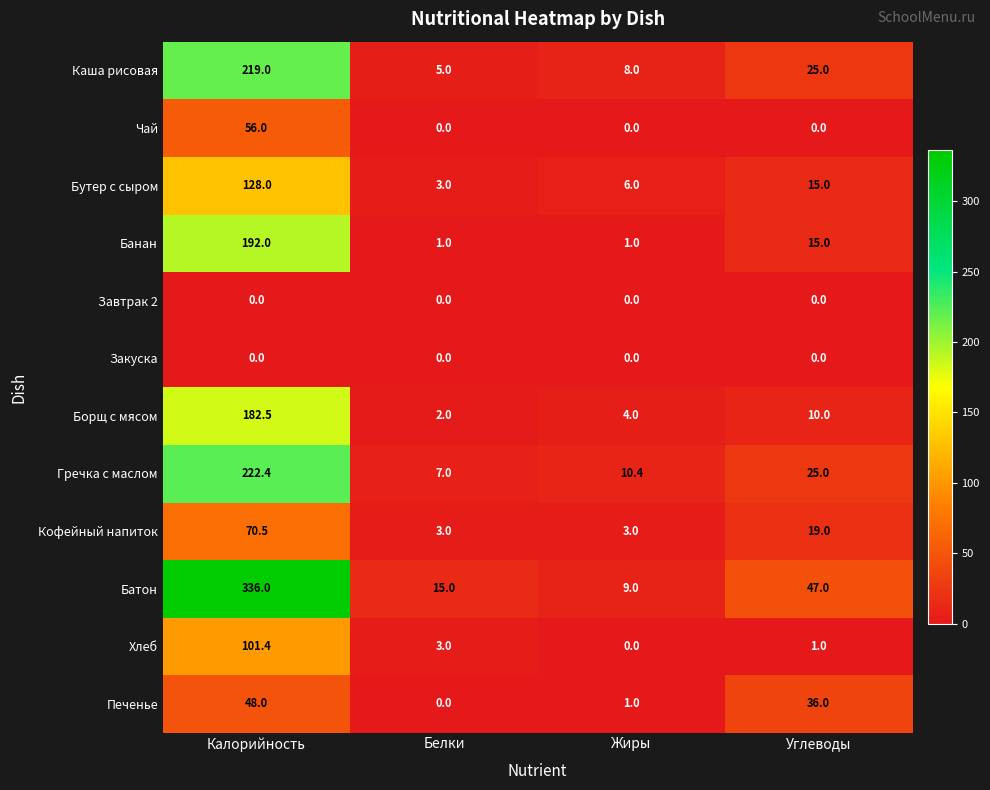

The value of Каша рисовая at Жиры is 13.5. True or false?

False